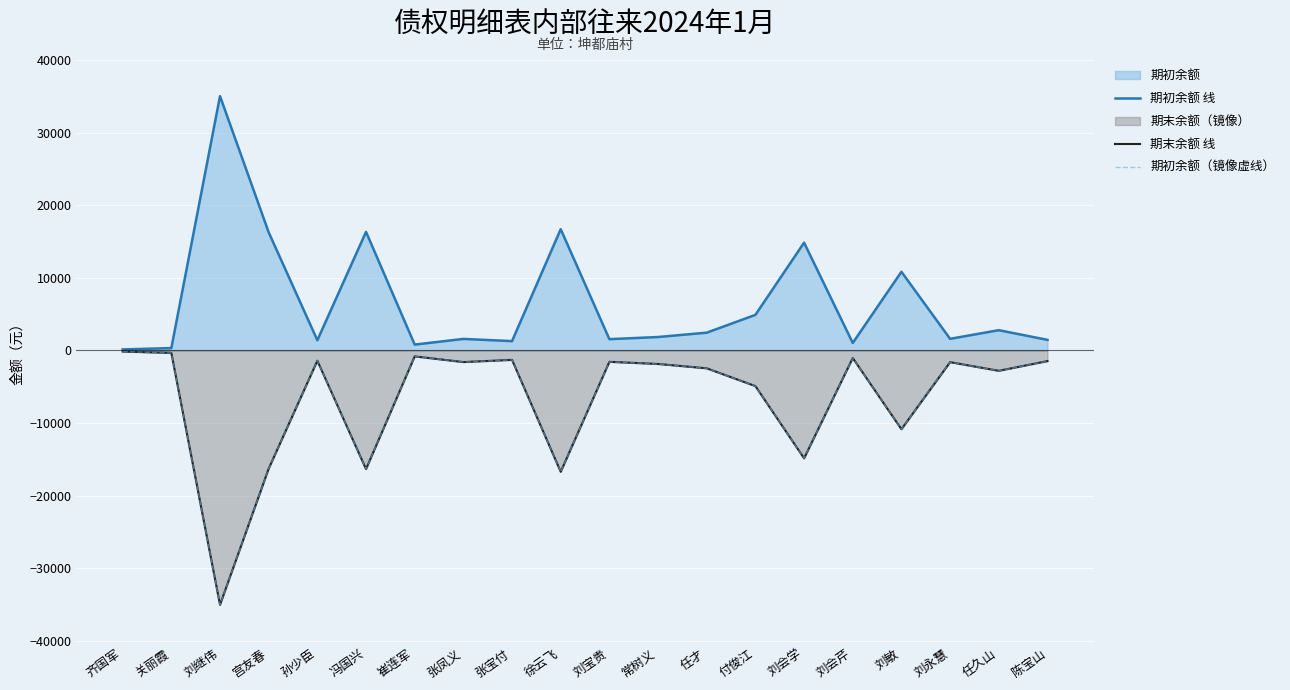

What is the label of the 18th point from the right?

刘继伟